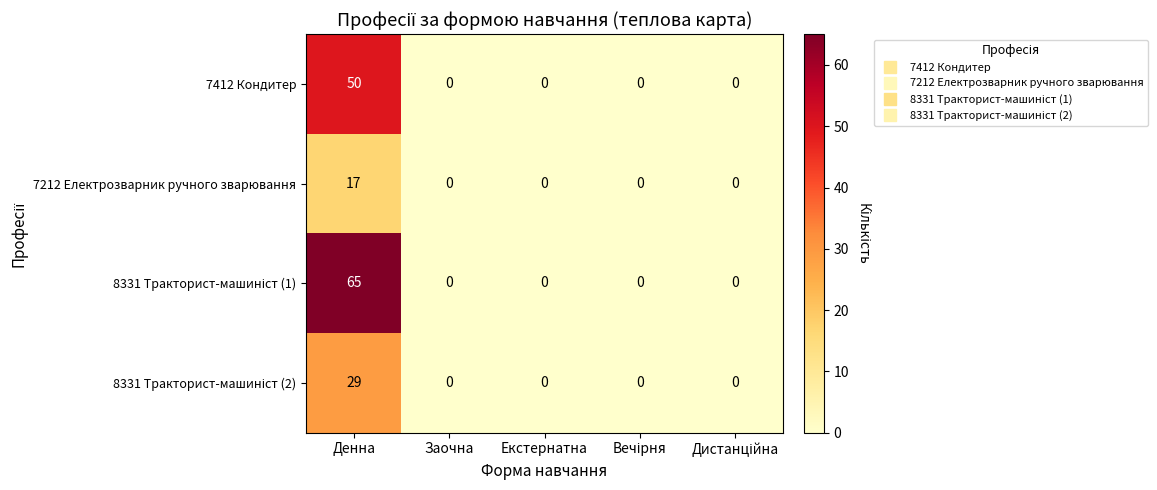

What is the difference between the 7212 Електрозварник ручного зварювання values at Заочна and Денна?

17